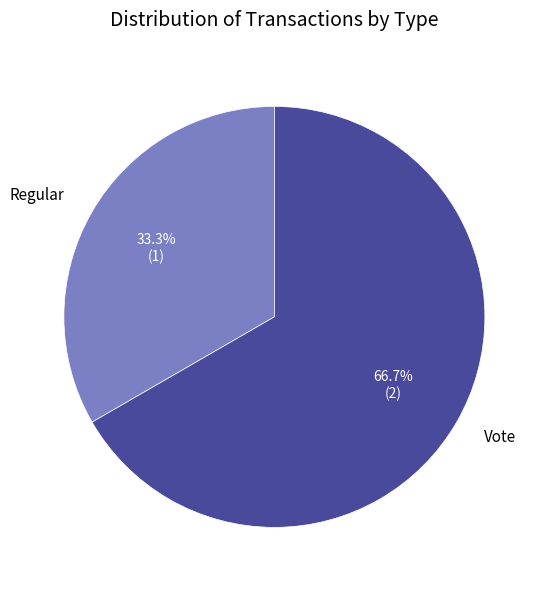

To the nearest percent, what portion does Regular represent?

33%